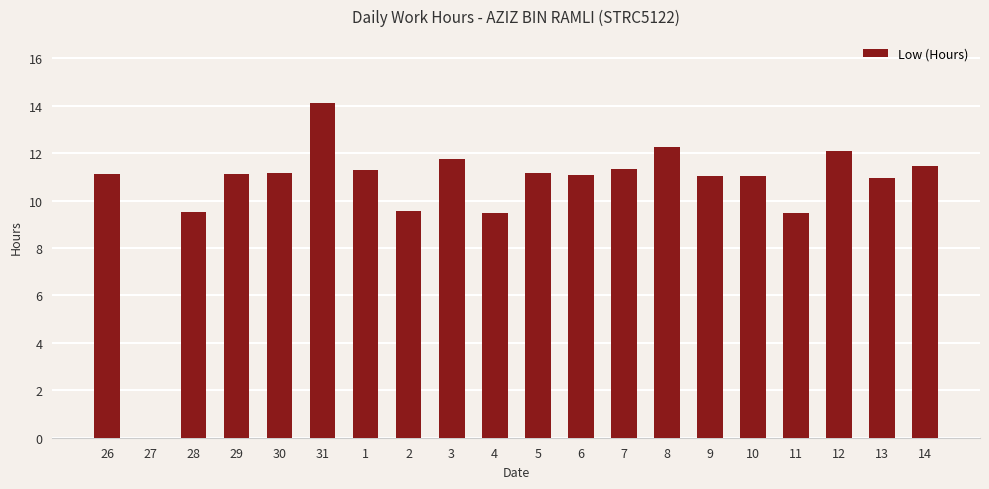

What is the change in value from 30 to 9?

-0.1